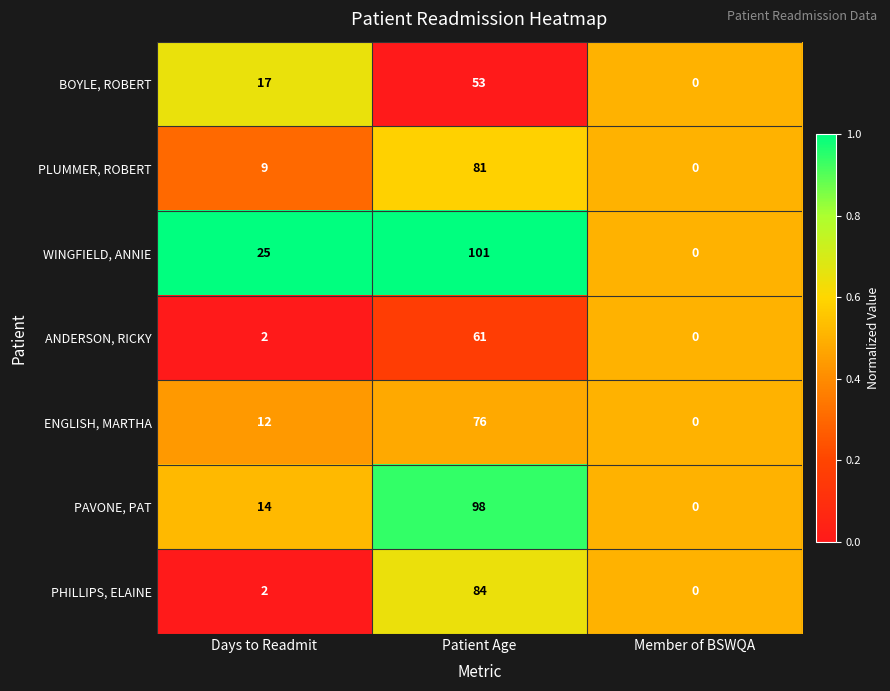

List the series in order of their peak value, highest first.

WINGFIELD, ANNIE, PAVONE, PAT, PHILLIPS, ELAINE, PLUMMER, ROBERT, ENGLISH, MARTHA, ANDERSON, RICKY, BOYLE, ROBERT